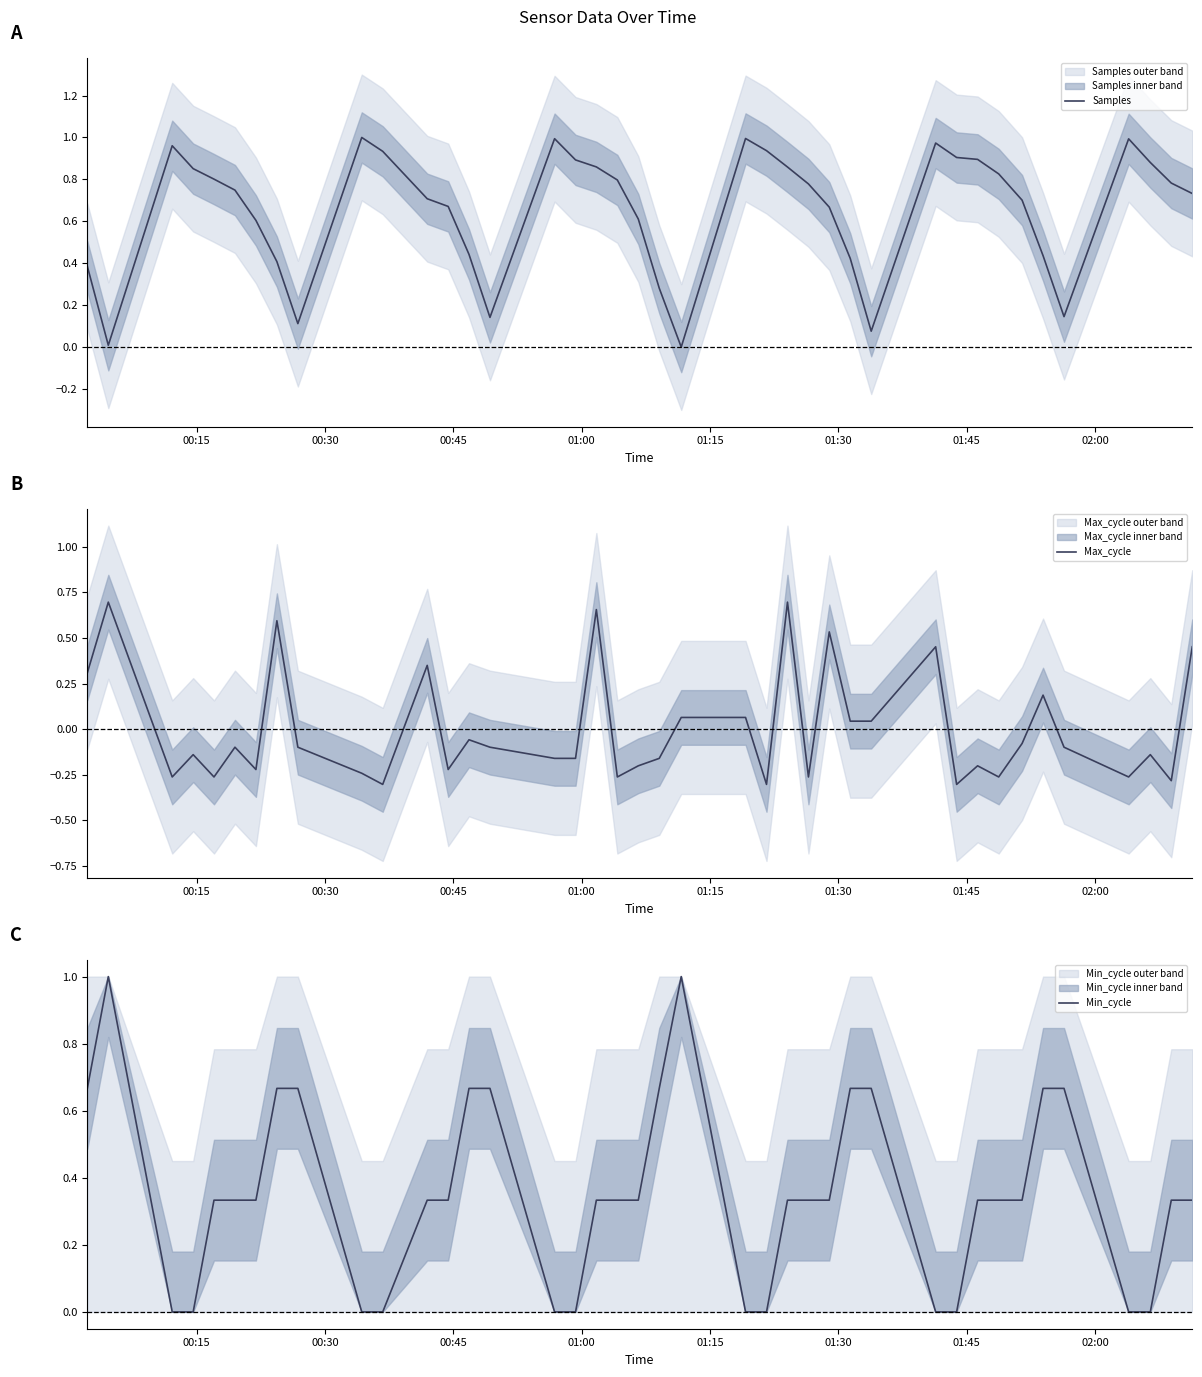

How many values in the Max_cycle series exceed 0?

14